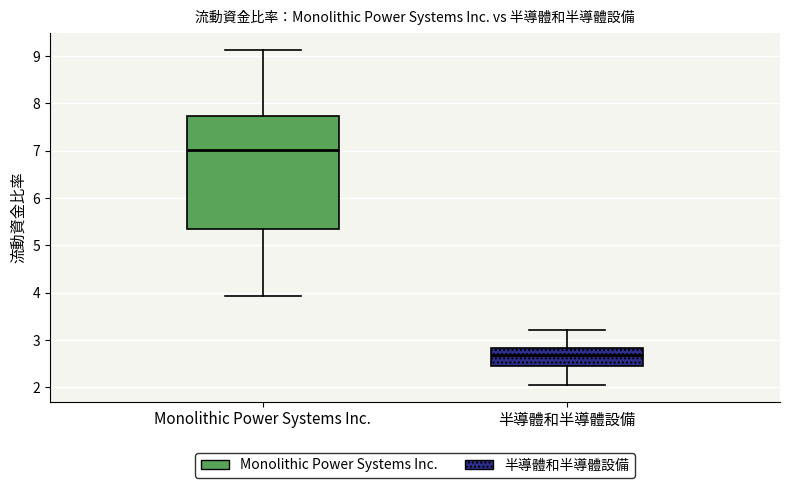

Reading left to right, read every box against the y-axis: the position of its median line, the range the box covers, and the ends of its whiskers. The values are not printed on the chart, so give them approximately, as read against the axis.

Monolithic Power Systems Inc.: median 7.0, box 5.3 to 7.7, whiskers 3.9 to 9.1
半導體和半導體設備: median 2.7, box 2.4 to 2.8, whiskers 2.1 to 3.2